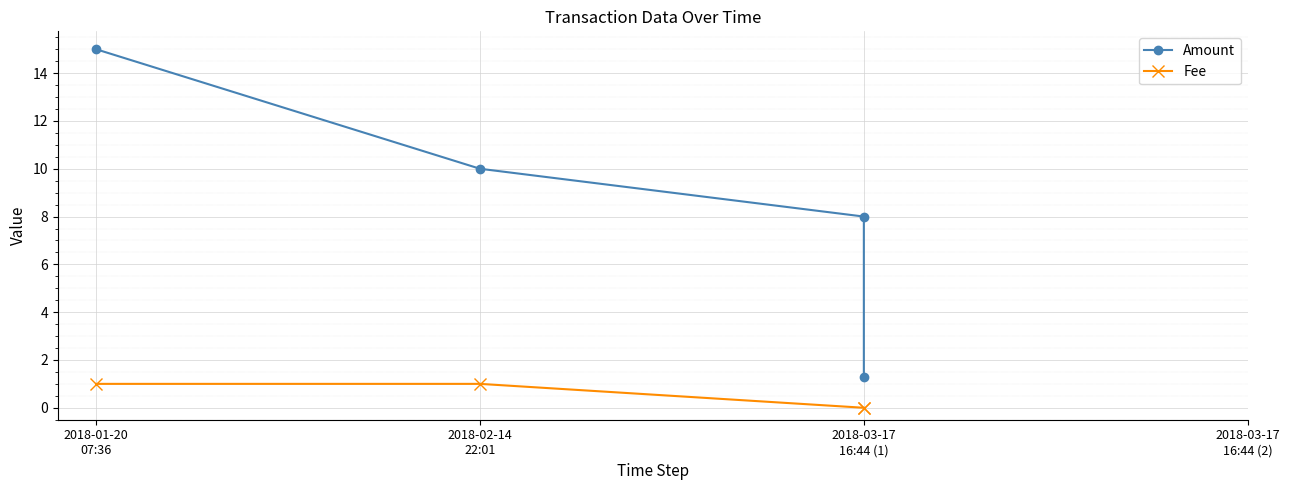

Rank the series by their average value, from lowest to highest.

Fee, Amount